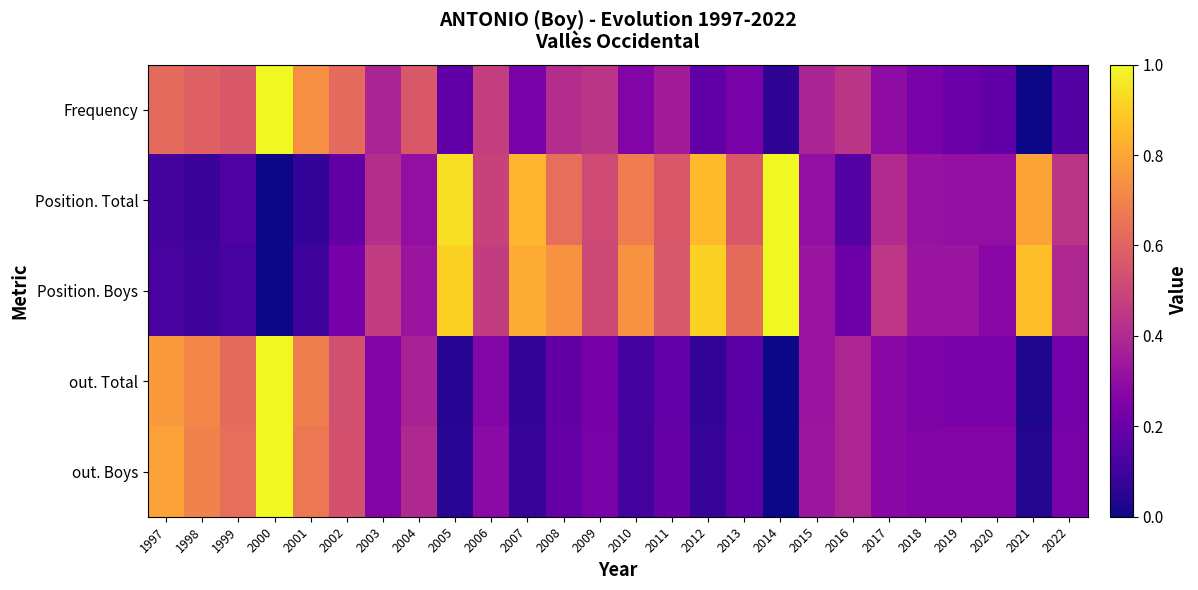

At which category does the chart reach its peak across all series?

2000